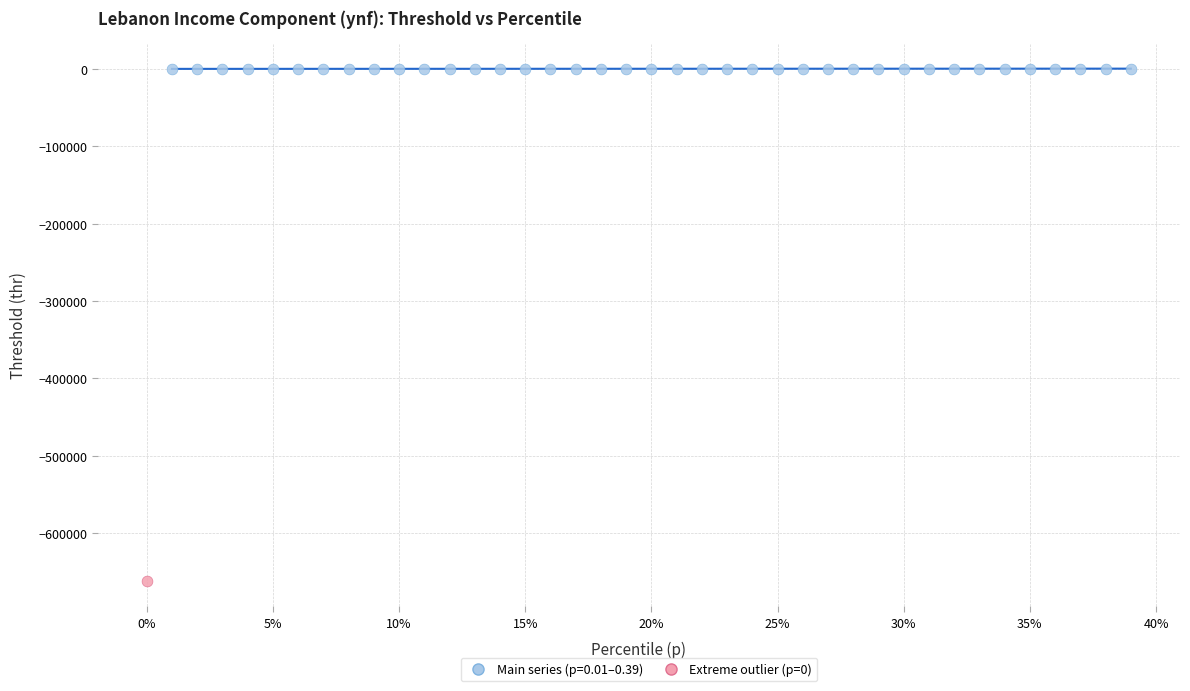

Which series contains the lowest Y value?

Extreme outlier (p=0)